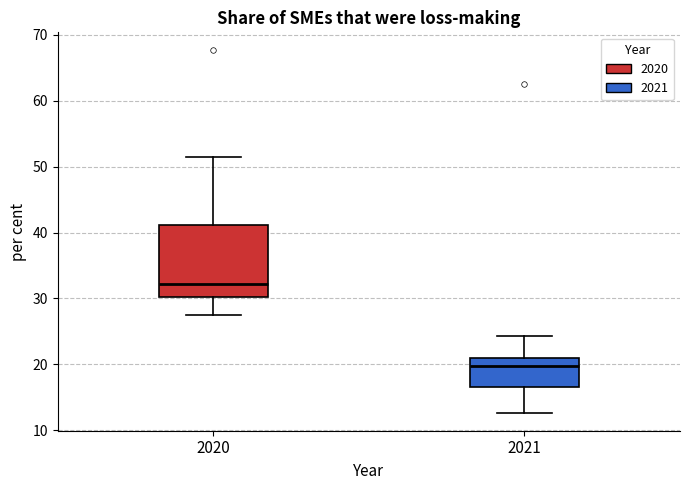

Where does the median line of the box at x = 2021 sit on the y-axis? The values are not printed on the chart, so give them approximately, as read against the axis.

20